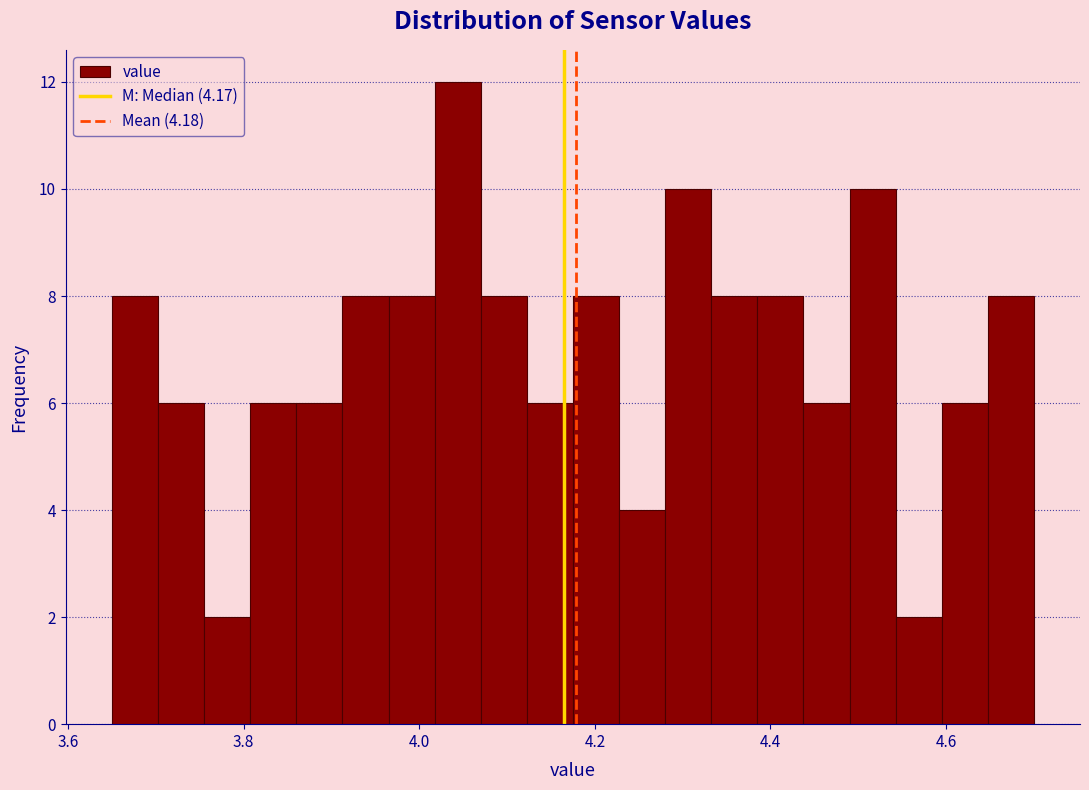

Read against the x-axis, roughly where is the centre of the tallest bar?

4.04